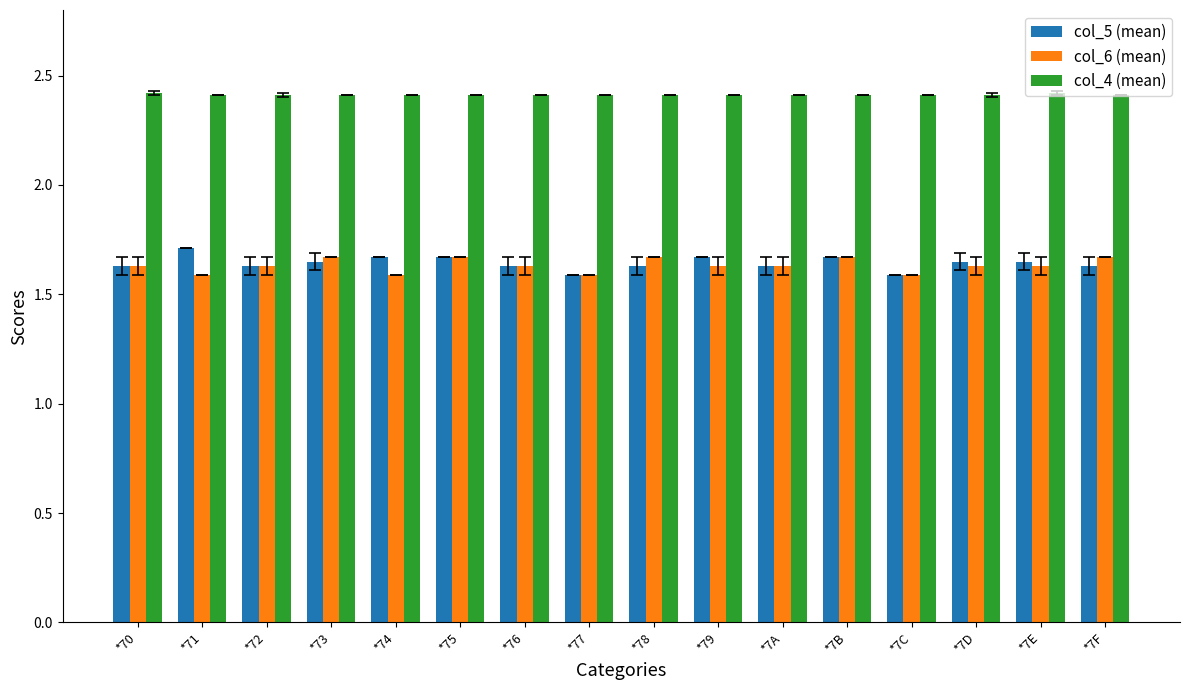

How many bars are there in total?

48